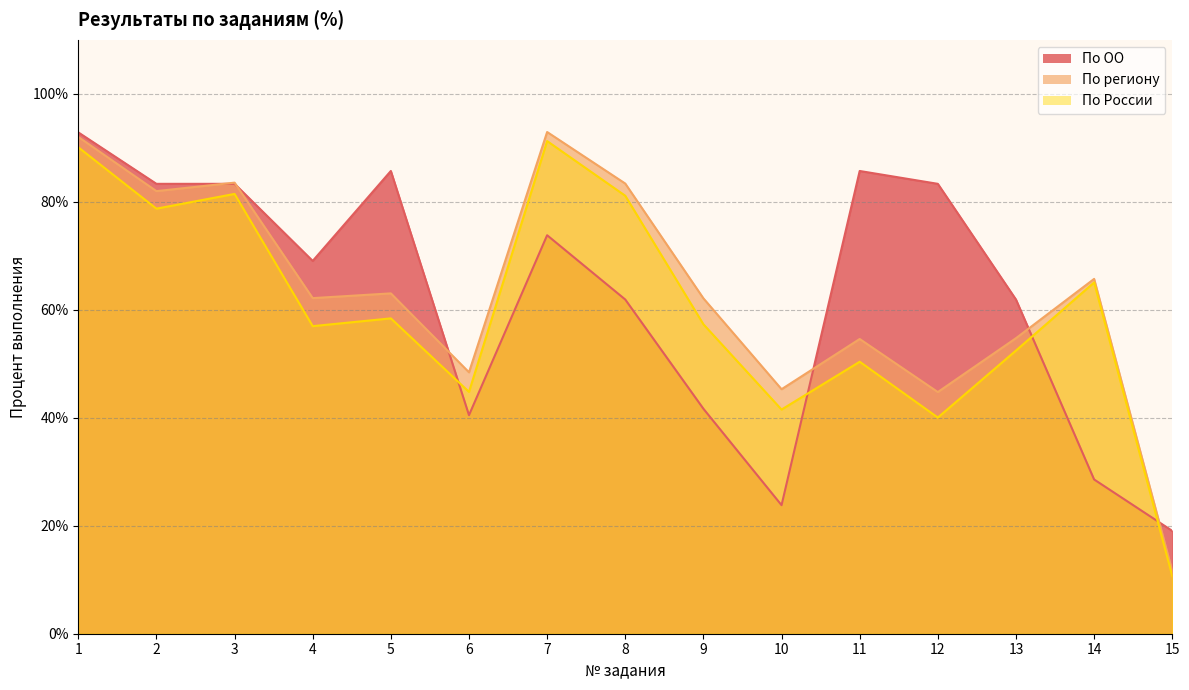

How many values in the По ОО series are below 69?

7